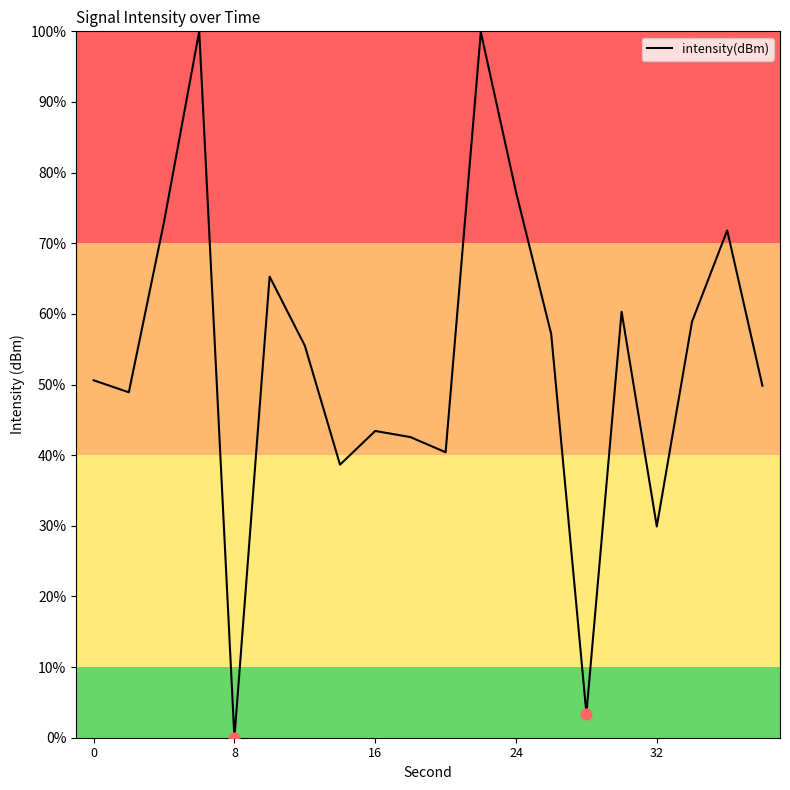

What is the difference between the maximum and minimum values?

100.0